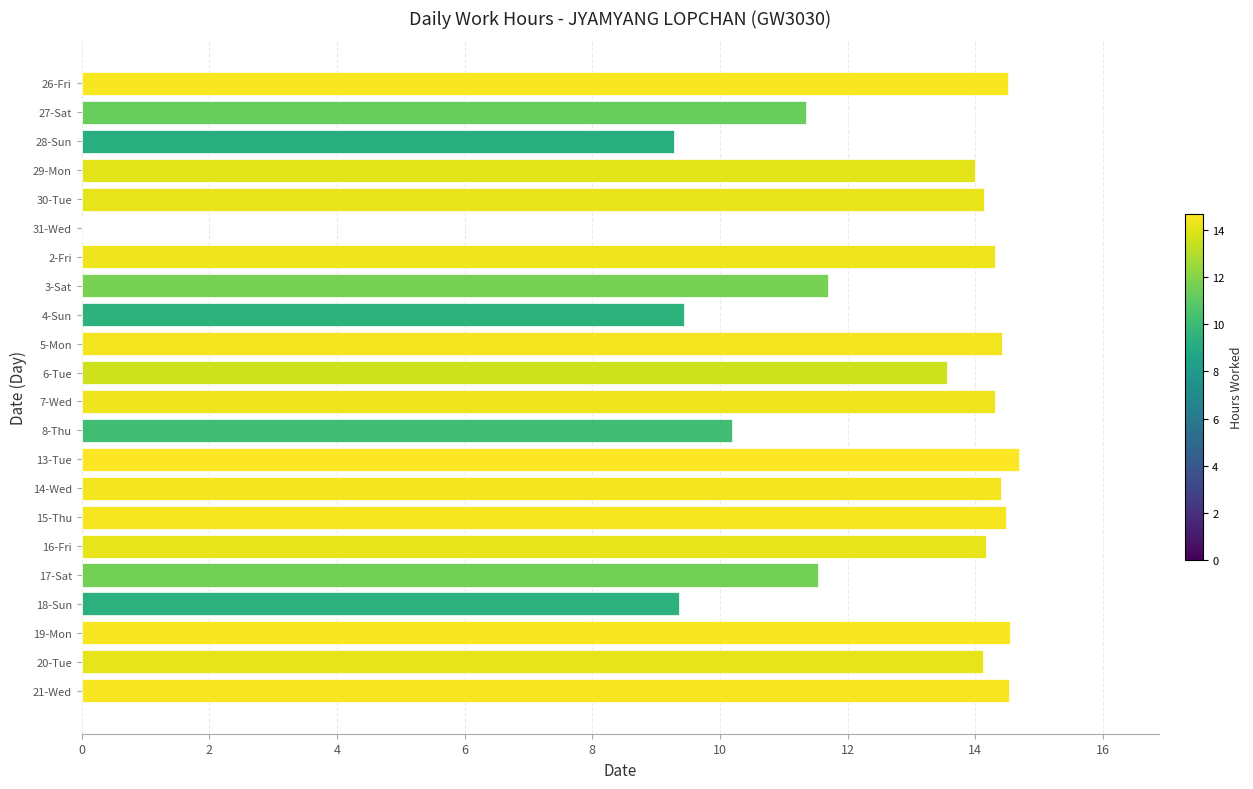

What is the change in value from 2-Fri to 13-Tue?

+0.4